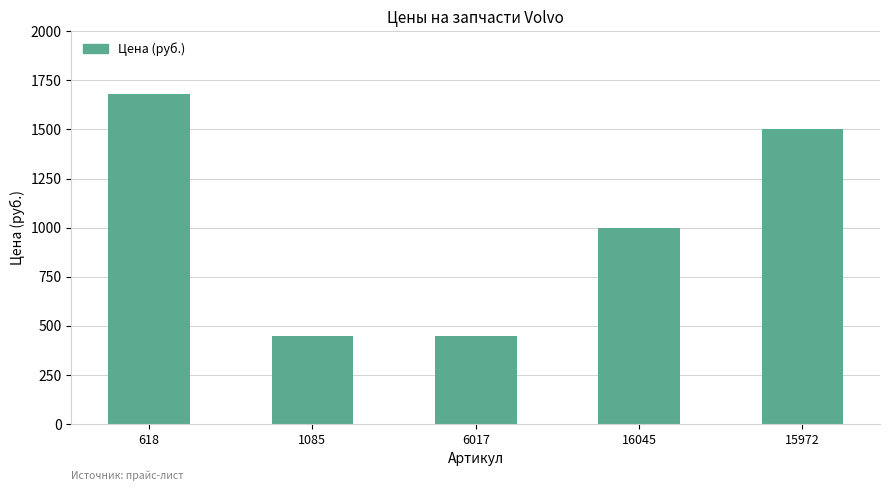

What is the average value?

1016